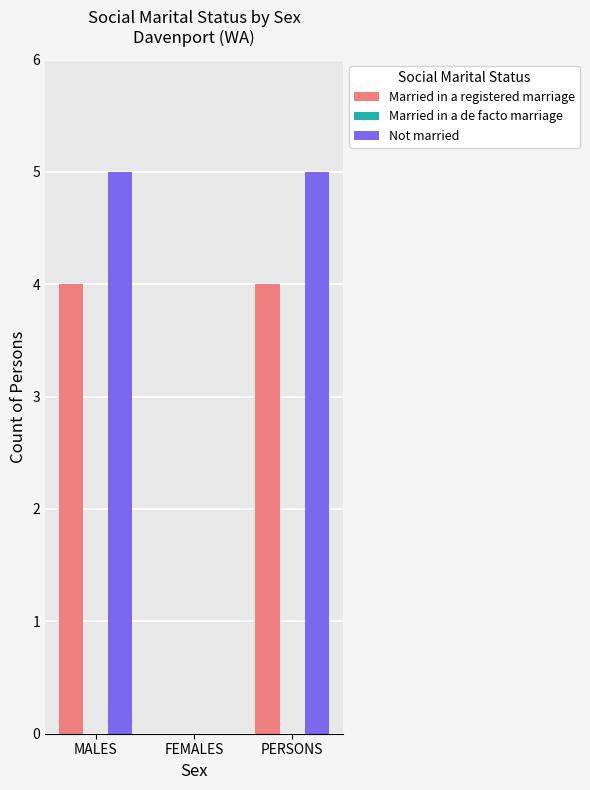

Count the number of data series in this chart.

2